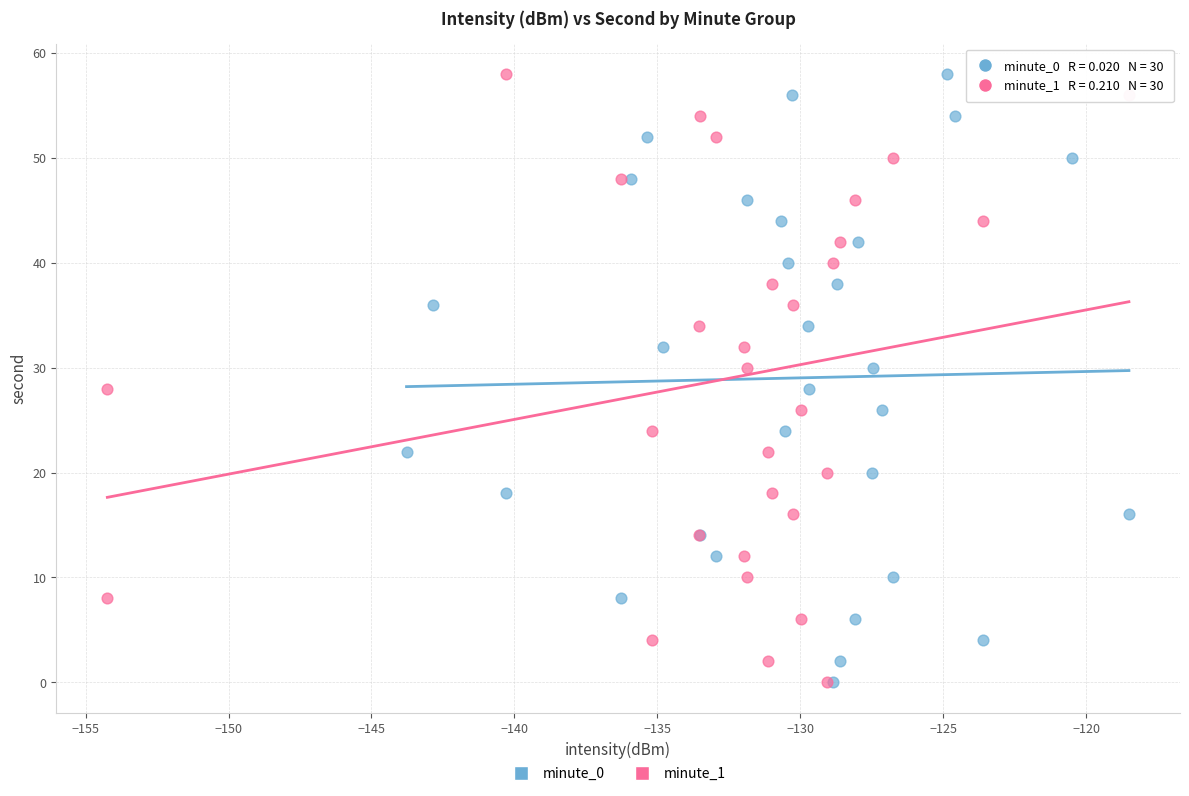

What are all the series names shown in the legend?

minute_0, minute_1